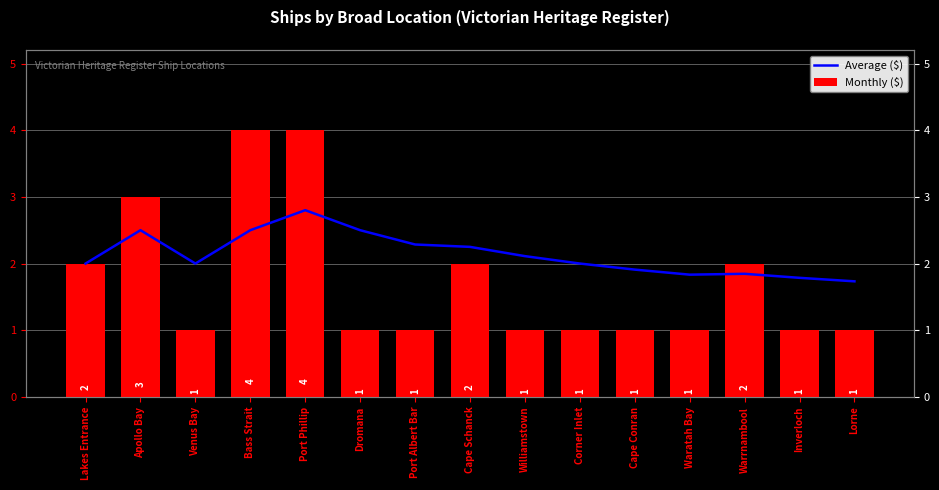

Which has a higher value, Warrnambool or Port Phillip?

Port Phillip